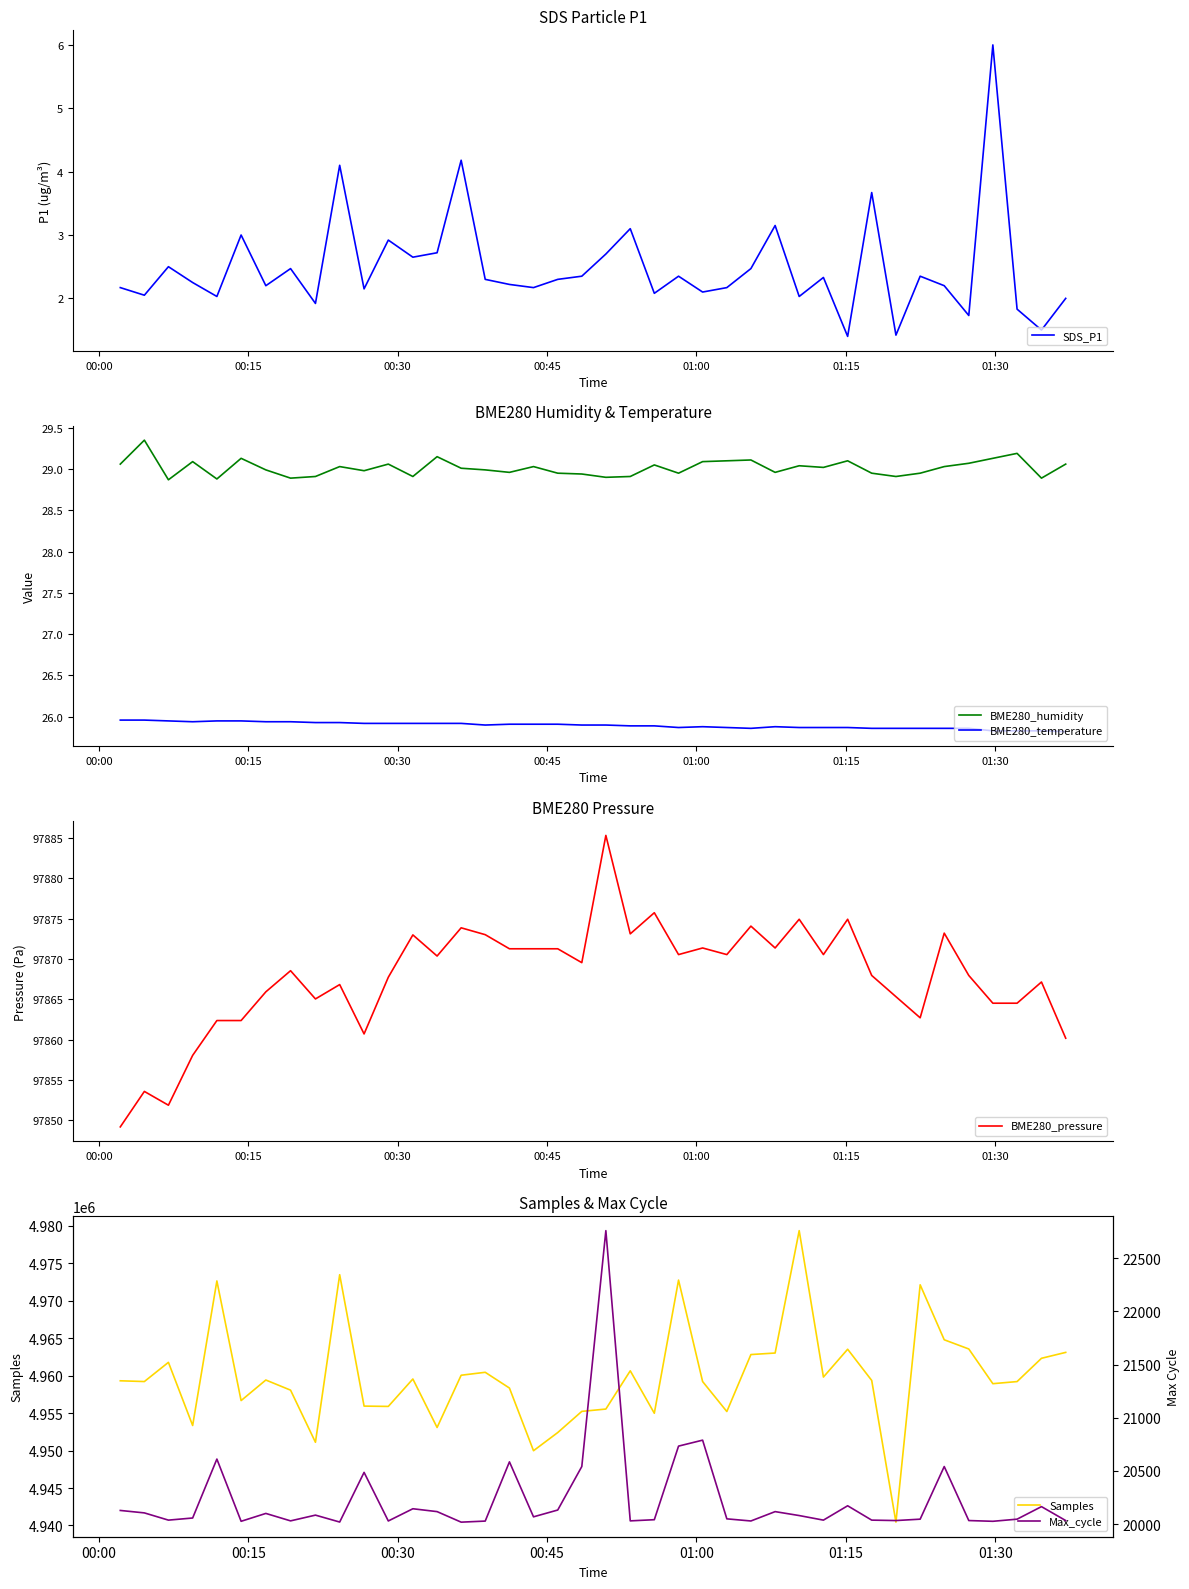

How many values in the Samples series exceed 4959364?

19